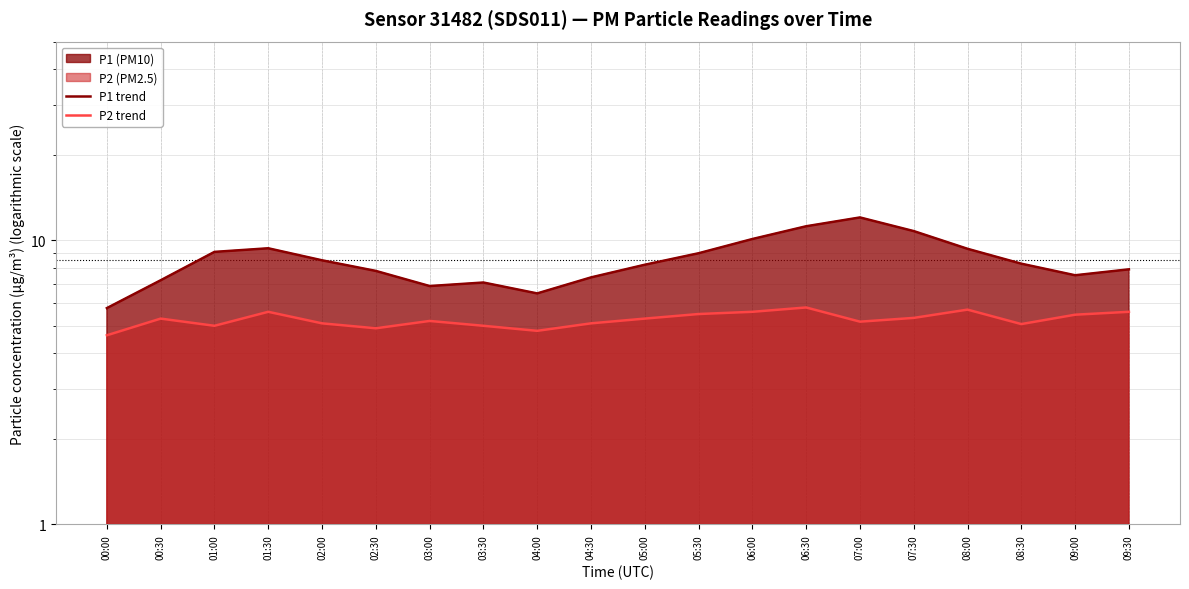

How many data points in P2 trend are less than 5?

3